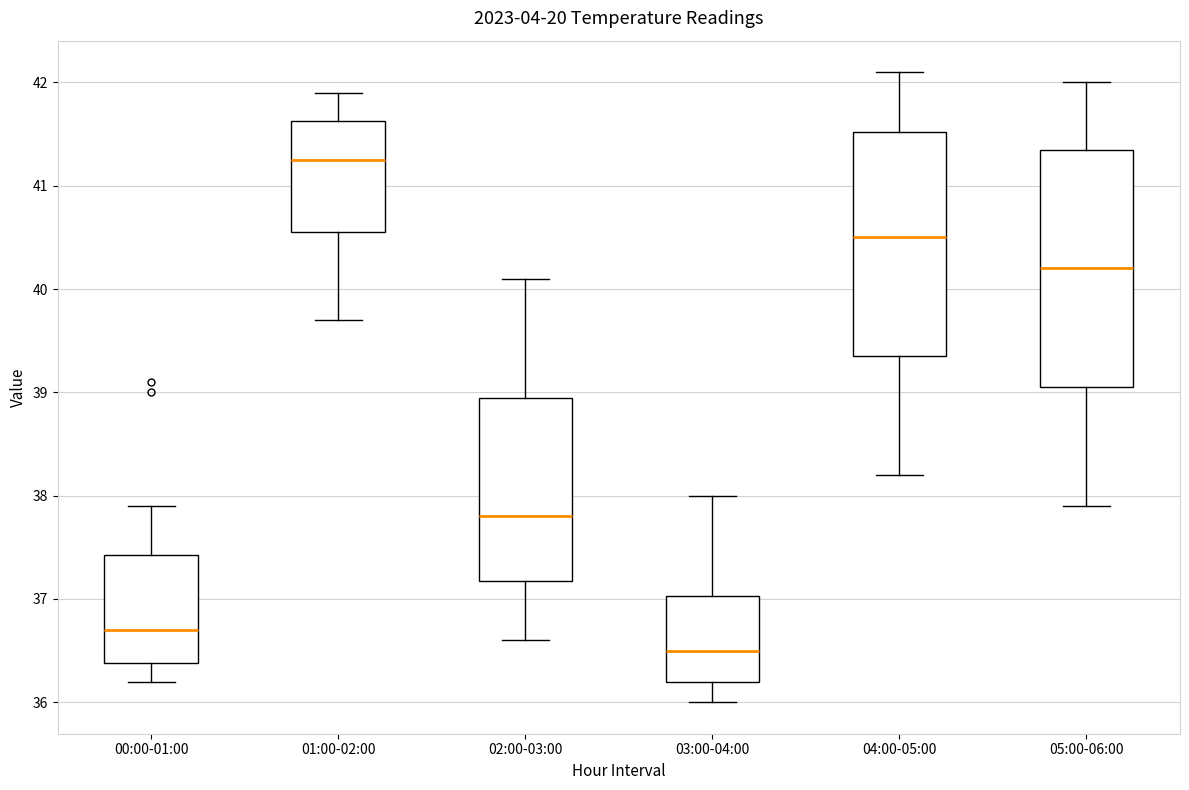

Reading left to right, transcribe this box plot: for each box, give where its median line is, the range the box spans, and where its two whiskers end, as read against the y-axis. The values are not printed on the chart, so give them approximately, as read against the axis.

00:00-01:00: median 36.7, box 36.4 to 37.4, whiskers 36.2 to 37.9
01:00-02:00: median 41.3, box 40.6 to 41.6, whiskers 39.7 to 41.9
02:00-03:00: median 37.8, box 37.2 to 39.0, whiskers 36.6 to 40.1
03:00-04:00: median 36.5, box 36.2 to 37.0, whiskers 36.0 to 38.0
04:00-05:00: median 40.5, box 39.4 to 41.5, whiskers 38.2 to 42.1
05:00-06:00: median 40.2, box 39.1 to 41.4, whiskers 37.9 to 42.0